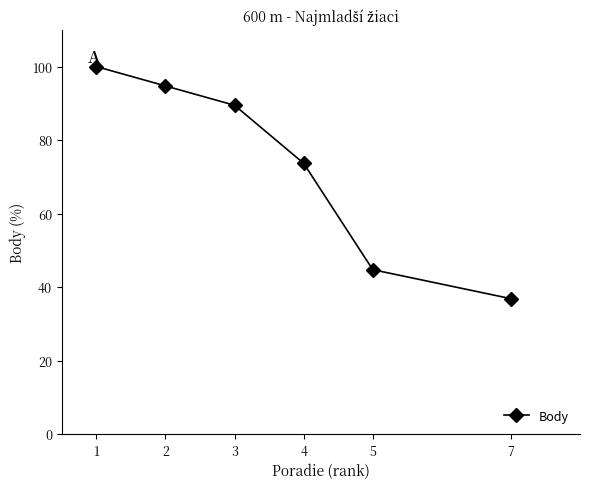

True or false: the data shows 100.0 at 1.

True